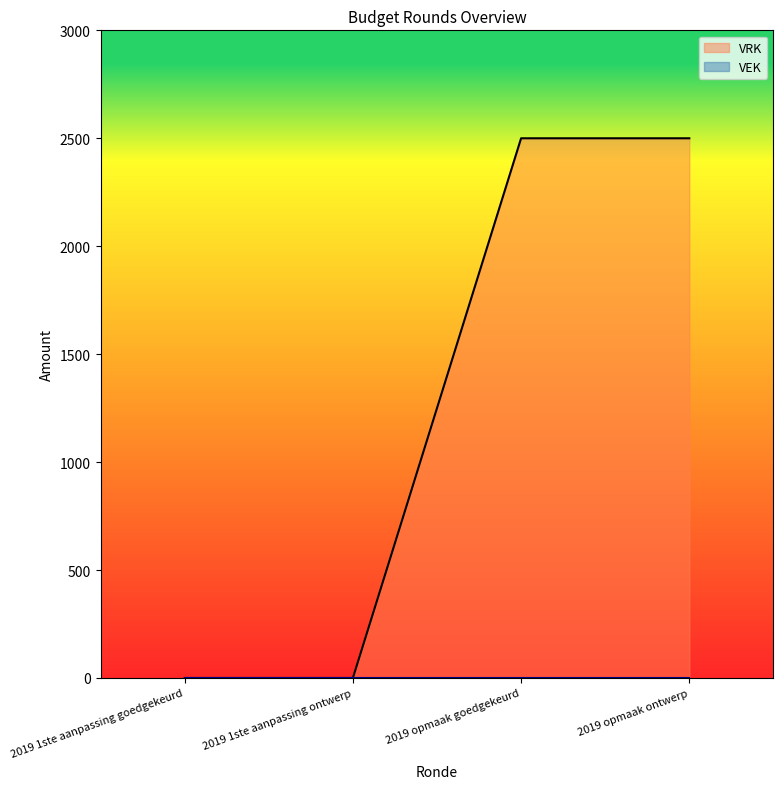

Reading right to left, extract all data points from this chart.

2500	2500	0	0